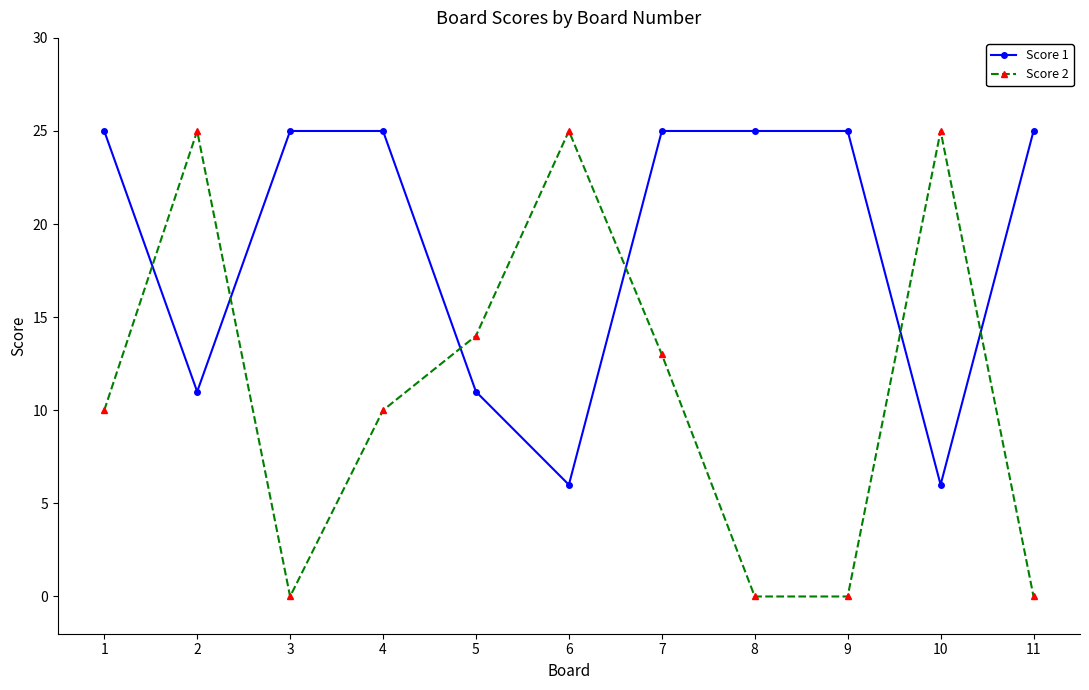

How many Score 1 values are between 11 and 25?

9